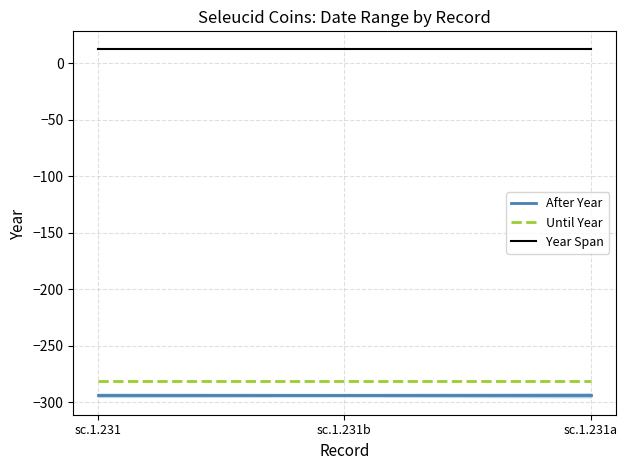

What are all the series names shown in the legend?

After Year, Until Year, Year Span